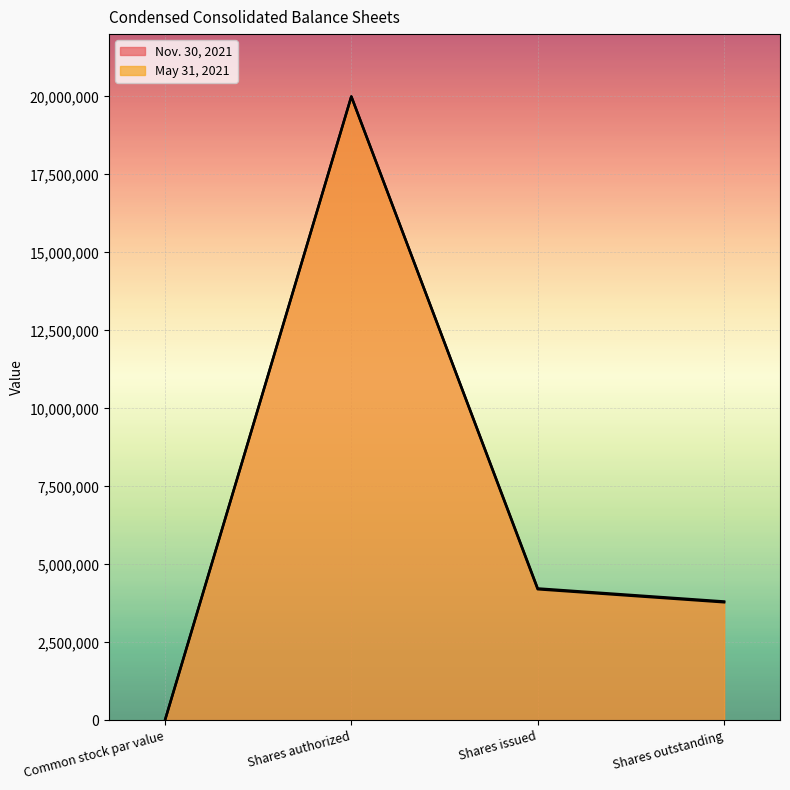

The value of Nov. 30, 2021 at Shares authorized is 31274945. True or false?

False